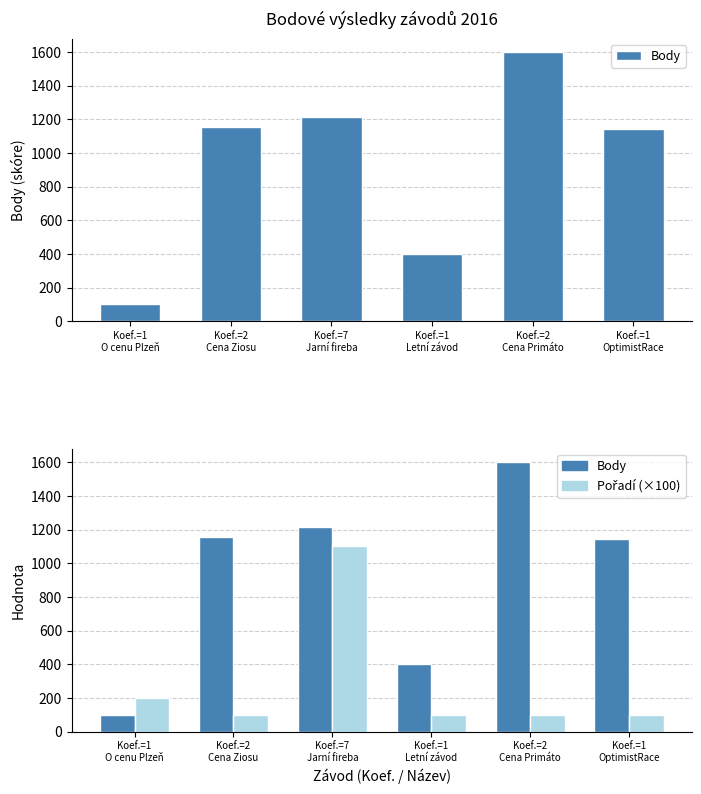

What is the spread (max minus min) of values at Koef.=1
O cenu Plzeň?

99